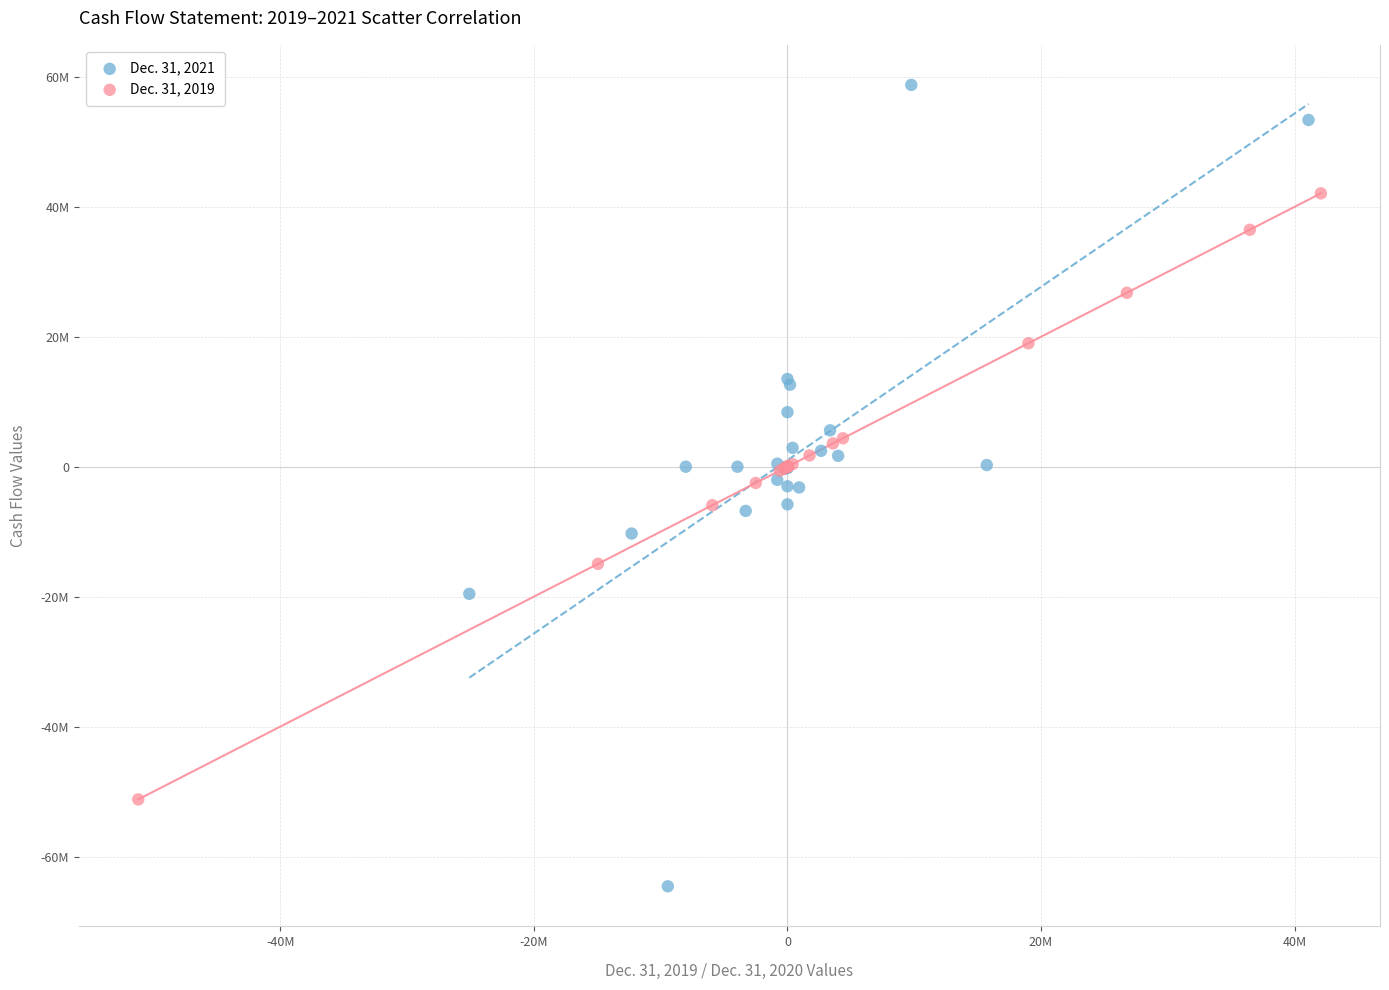

What are all the series names shown in the legend?

Dec. 31, 2021, Dec. 31, 2019